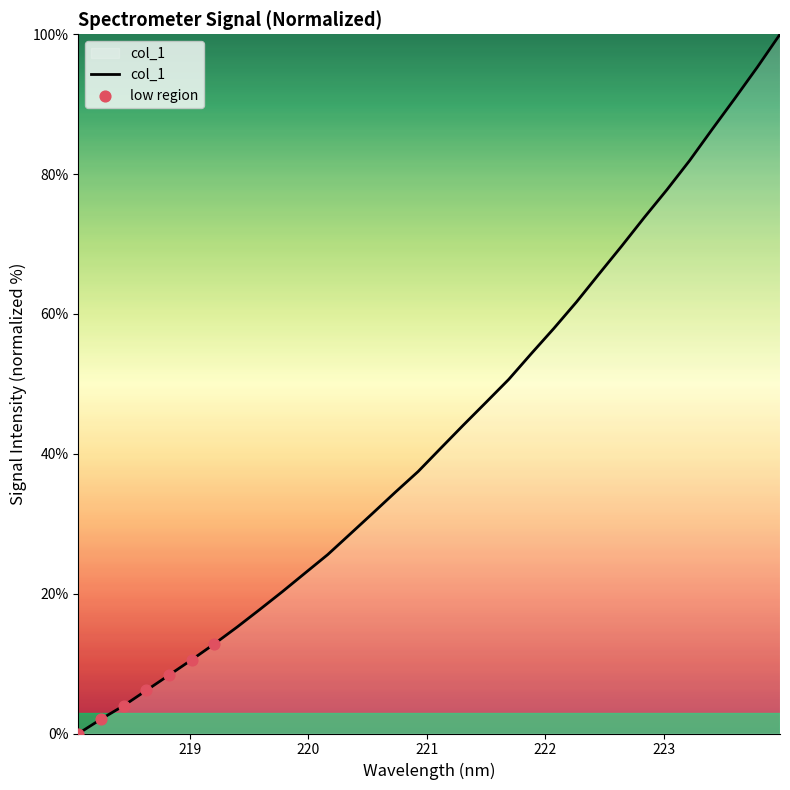

What is the difference between the maximum and minimum values?

100.0